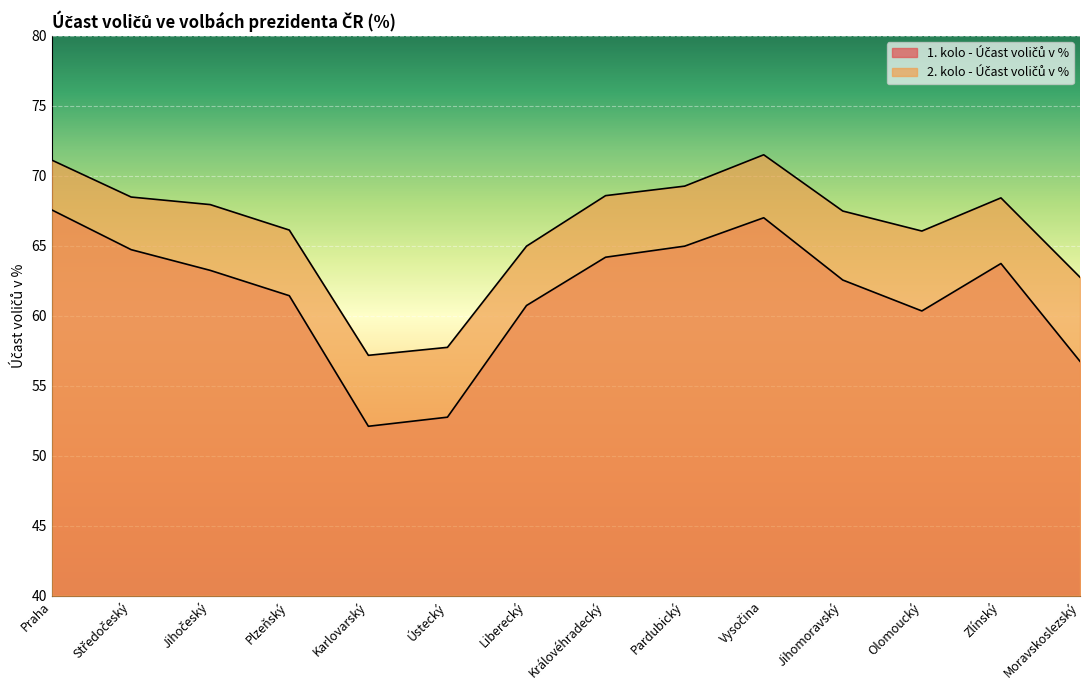

What position from the left is Jihočeský?

3